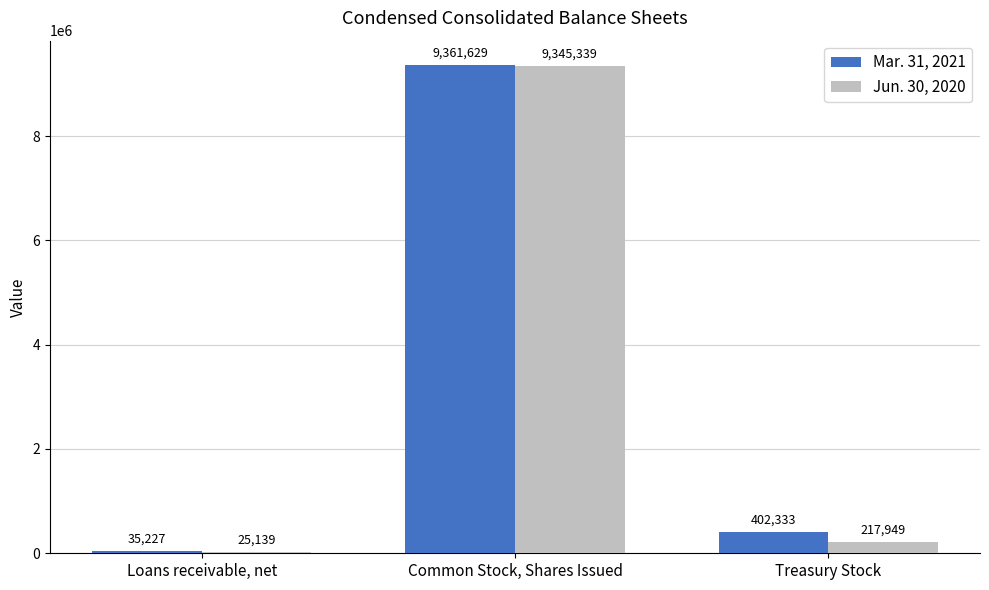

Does the chart contain stacked bars?

No